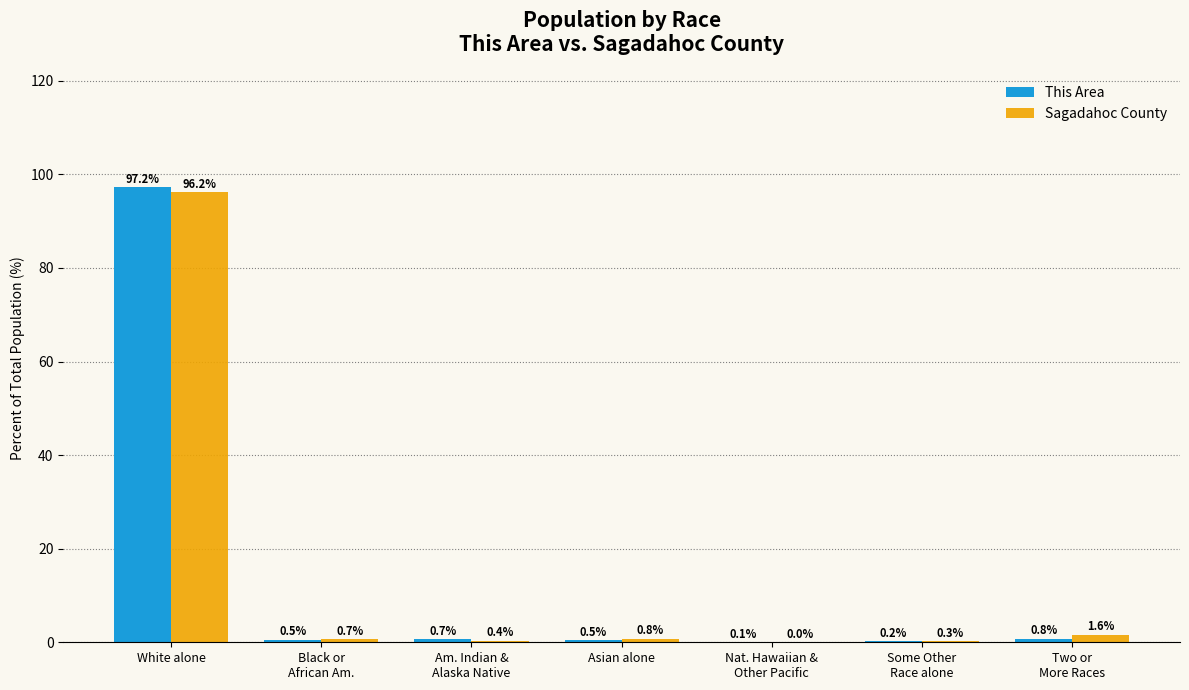

The value of Sagadahoc County at White alone is 45.6. True or false?

False